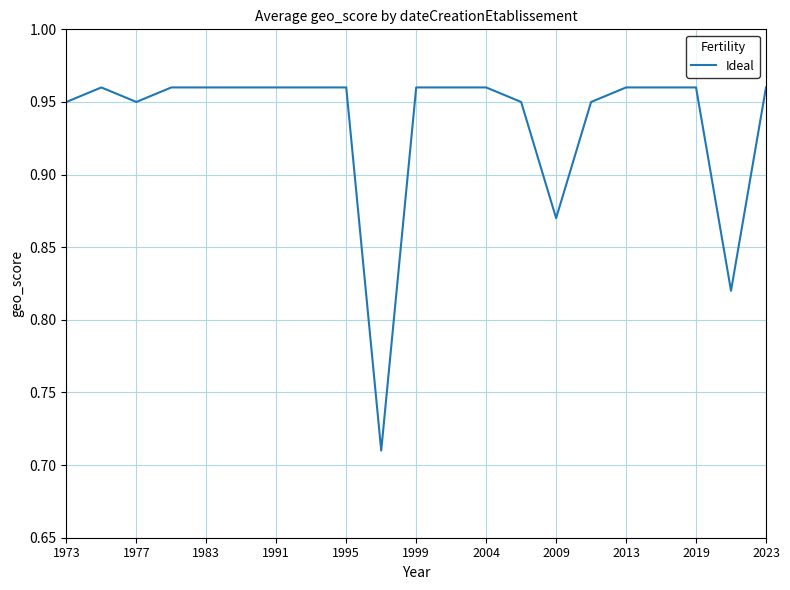

Where is the first local minimum?

1977